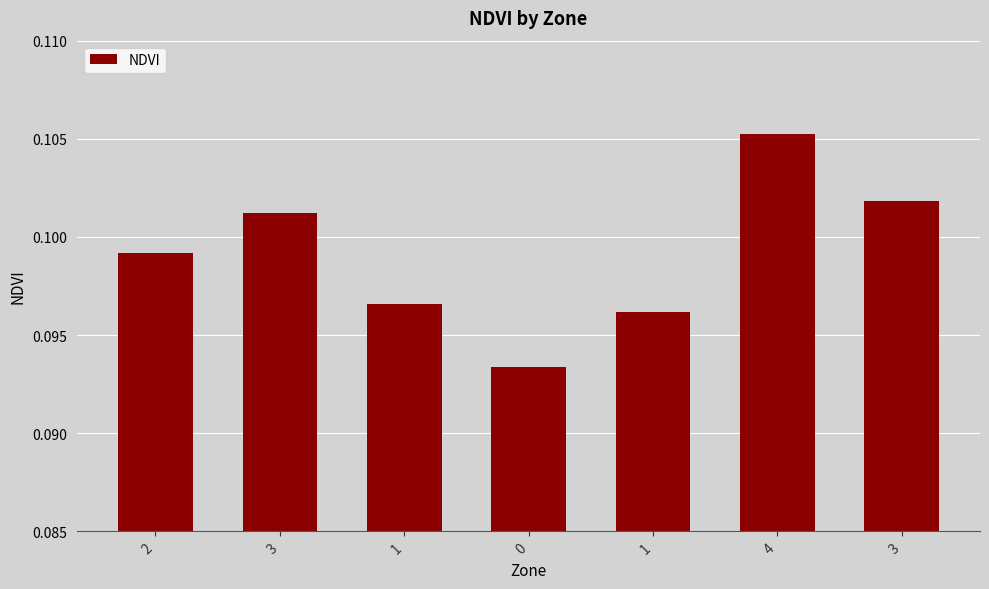

What is the value of the 3rd bar from the left?

0.1